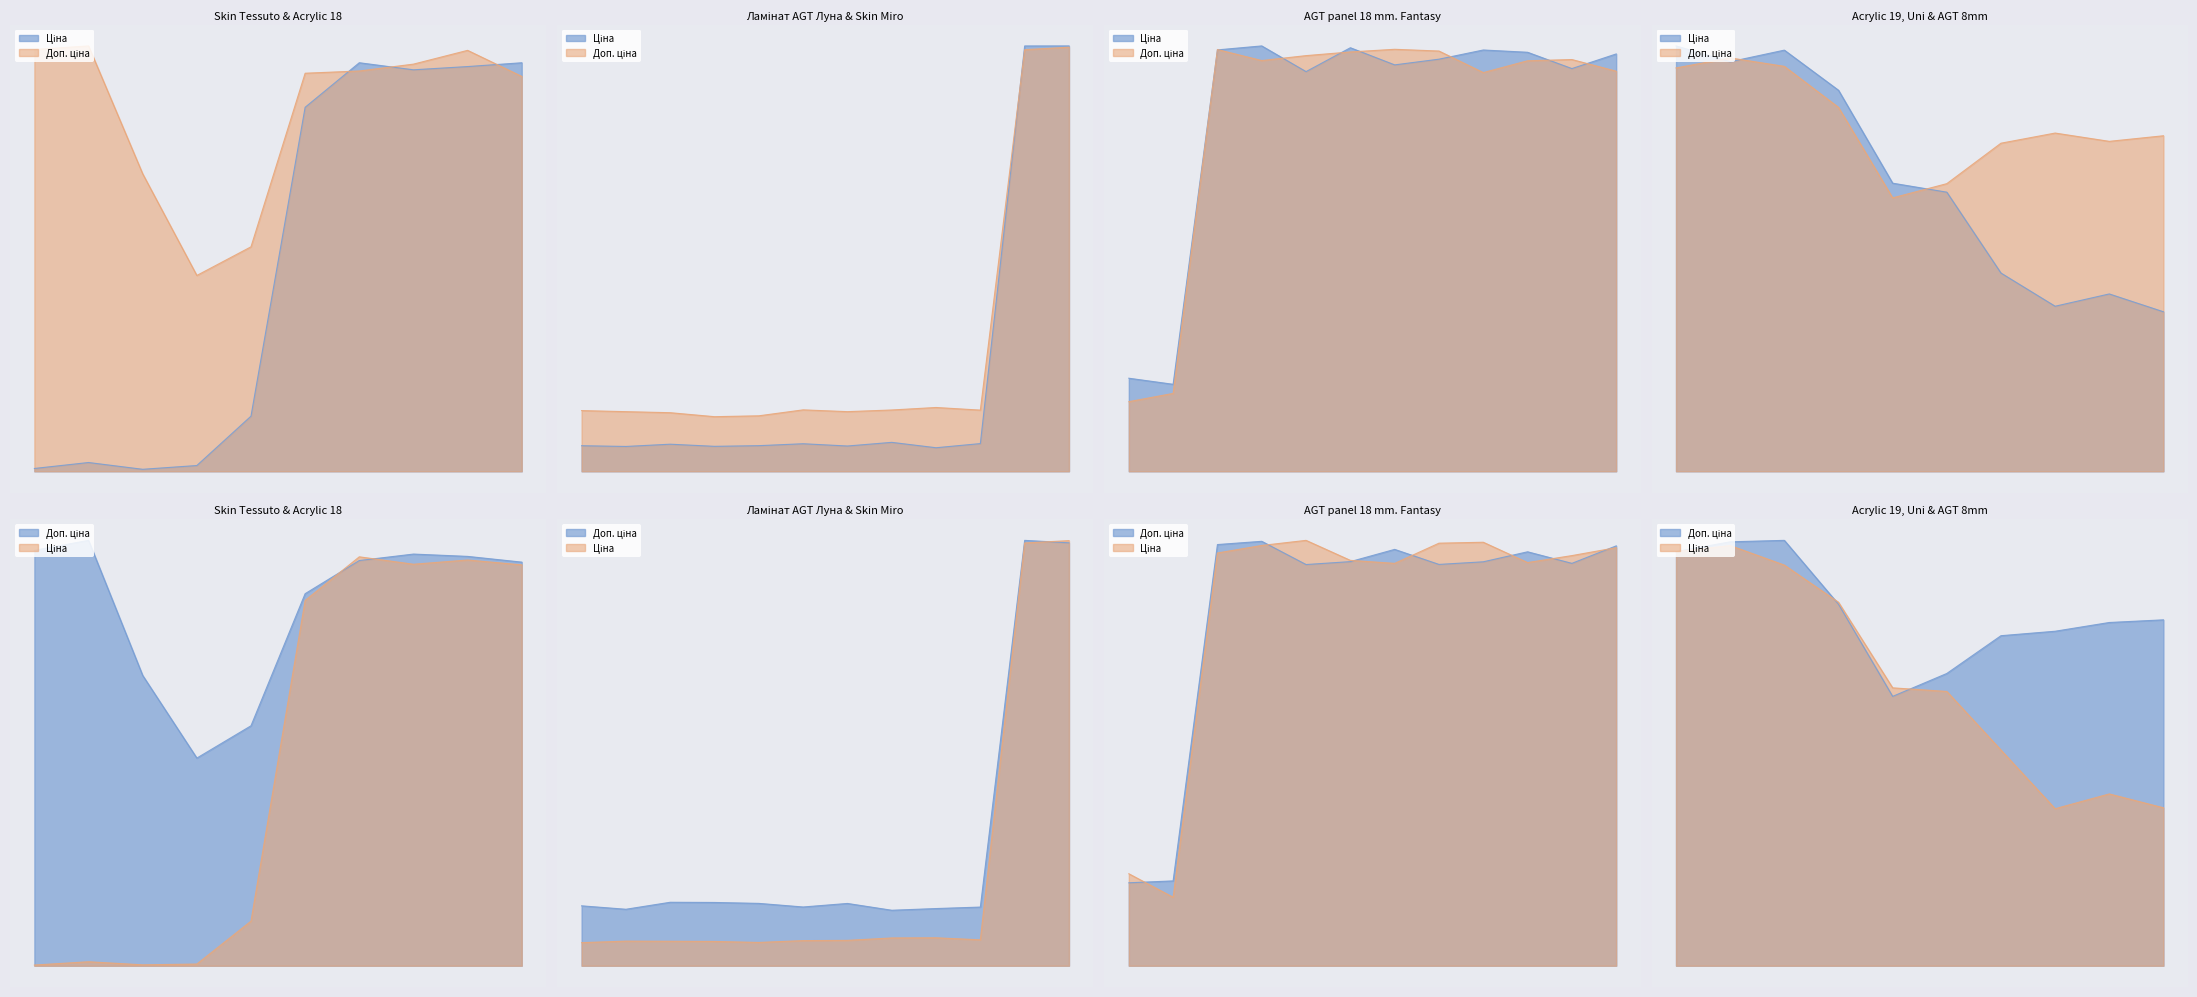

What is the difference between the second highest and minimum values in the Ціна series?

11131.1